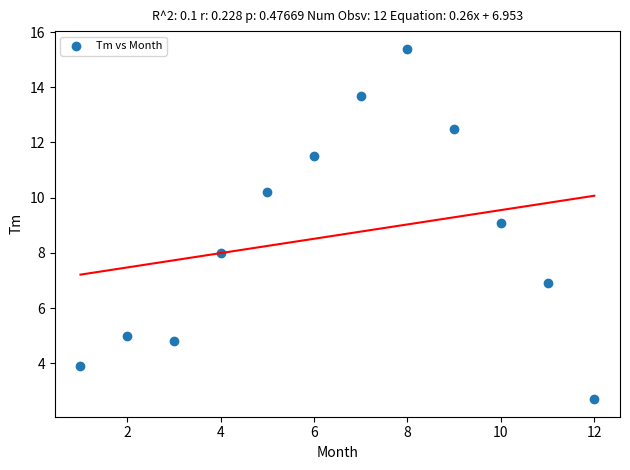

What is the average X value?

6.5